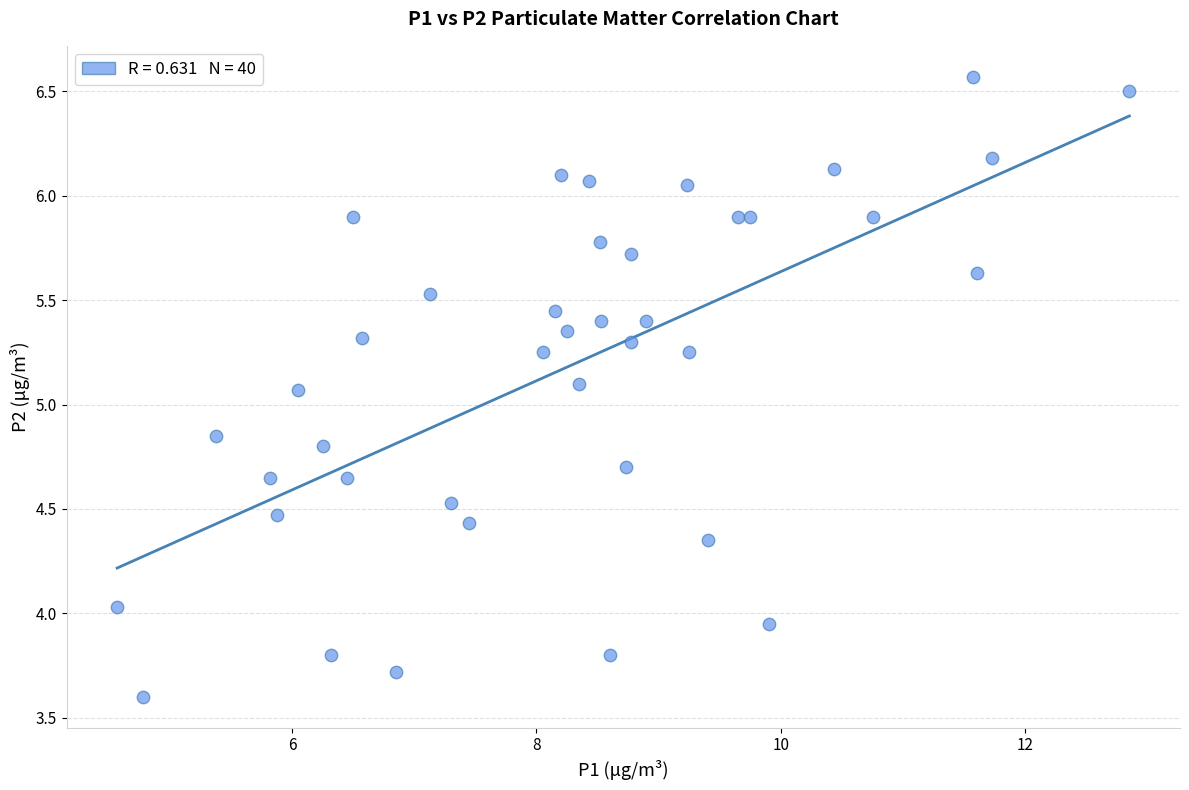

What is the range of Y values (max minus min)?

3.0